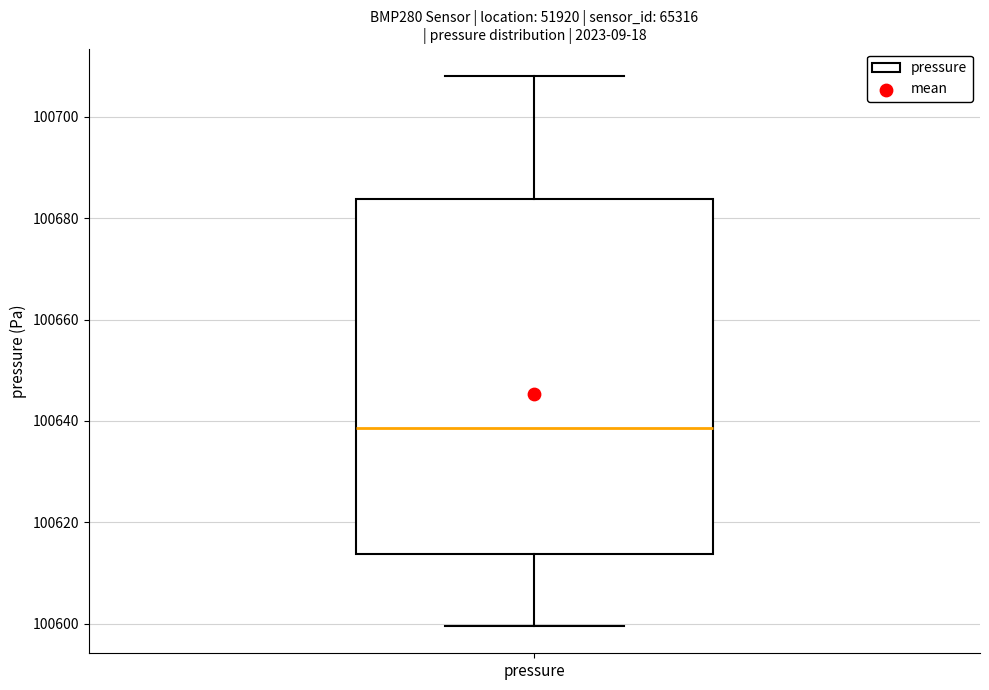

Read this box plot against the y-axis: the position of the median line, the range covered by the box, and the ends of both whiskers. The values are not printed on the chart, so give them approximately, as read against the axis.

median 100638, box 100614 to 100684, whiskers 100600 to 100708